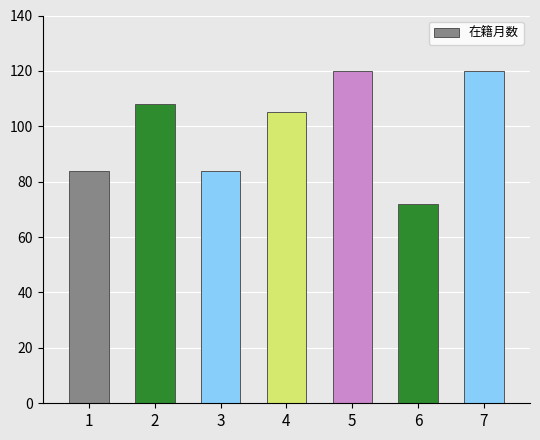

Is it true that the value at 7 is 120?

True